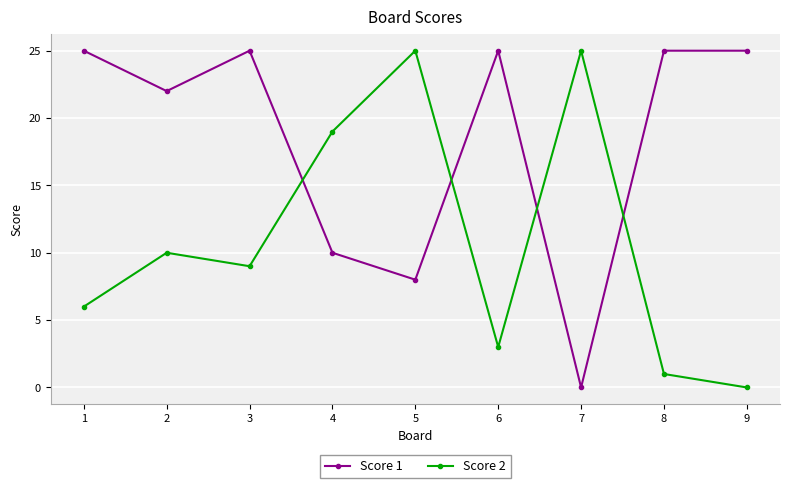

Reading left to right, list all the values displayed in this chart.

Score 1: 25	22	25	10	8	25	0	25	25
Score 2: 6	10	9	19	25	3	25	1	0